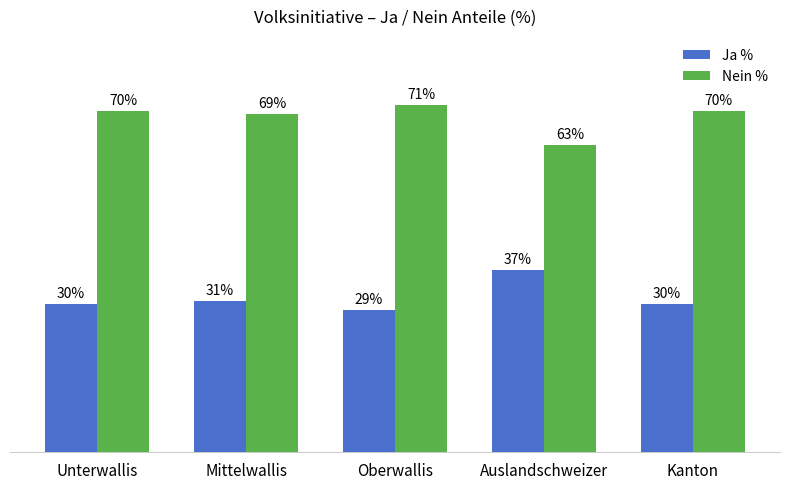

At which label does Ja % reach its minimum?

Oberwallis